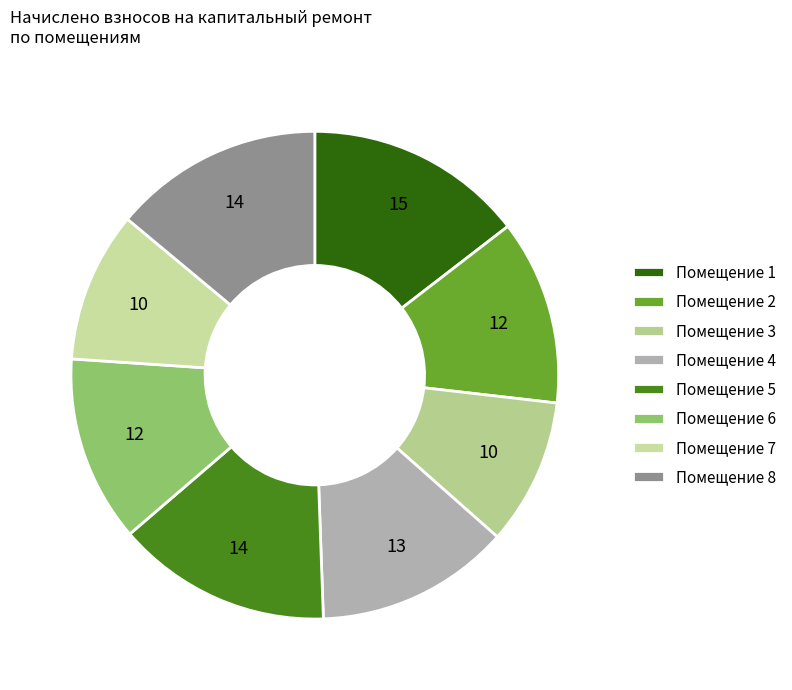

How many segments does this pie chart have?

8